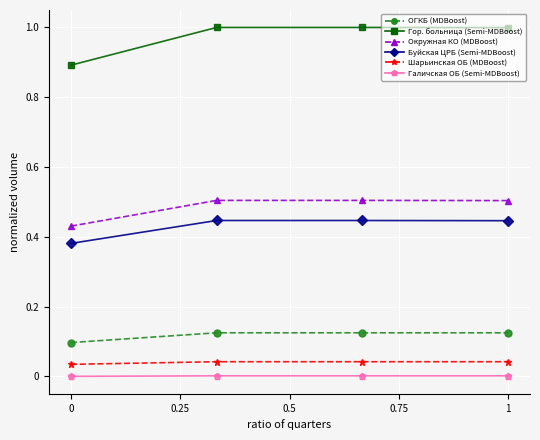

What is the maximum value shown in the chart?

1.0